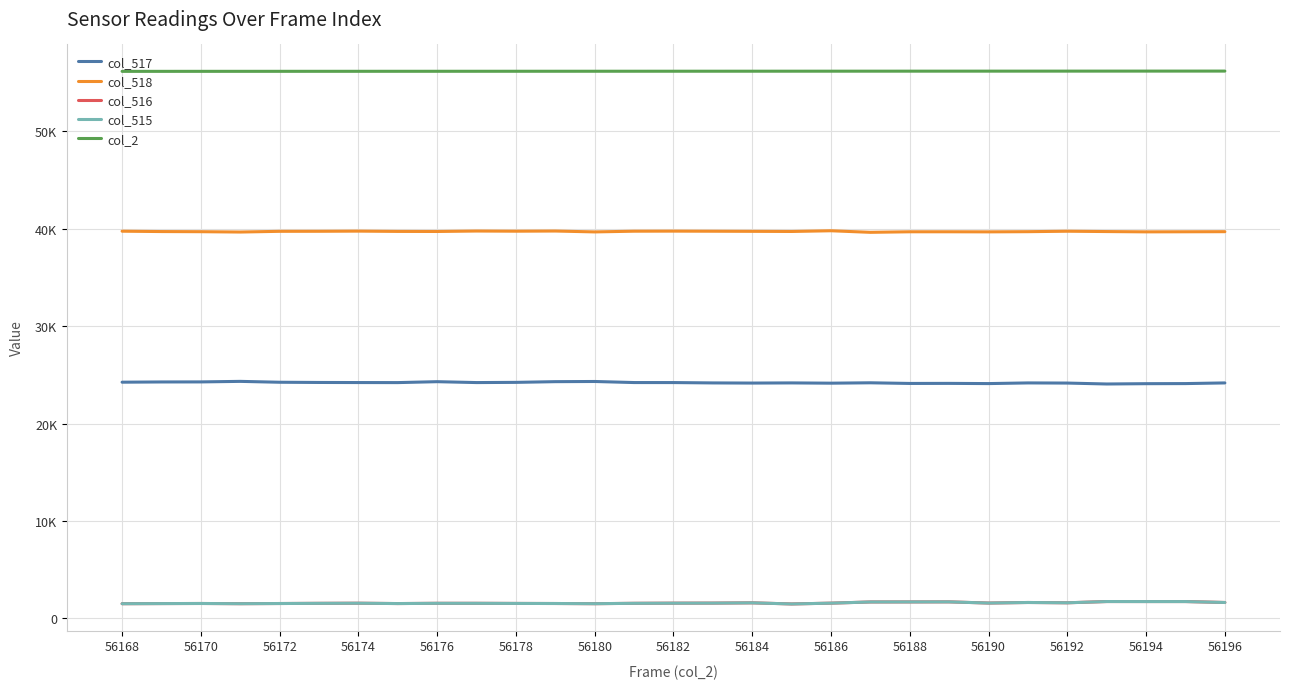

Does the chart display data point markers on the line(s)?

No